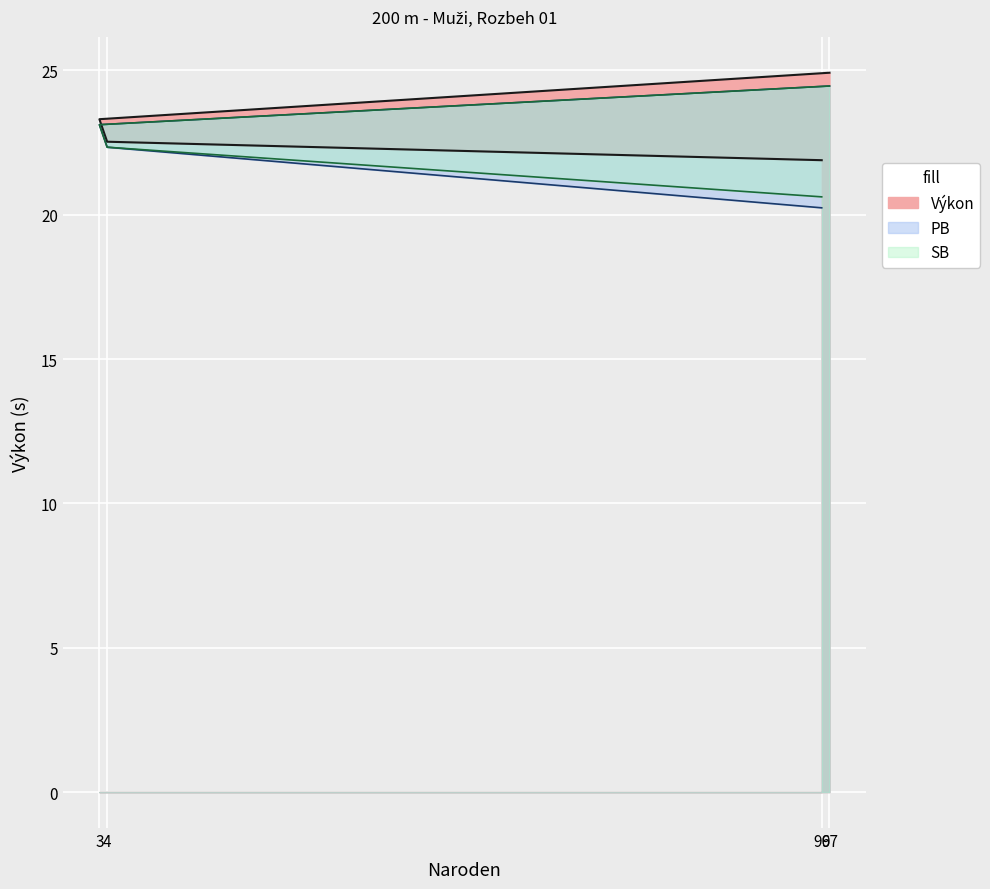

Reading left to right, transcribe all the data shown in this chart.

Výkon: 96=21.9	4=22.5	3=23.3	97=24.9
PB: 96=20.2	4=22.3	3=23.1	97=24.5
SB: 96=20.6	4=22.3	3=23.1	97=24.5